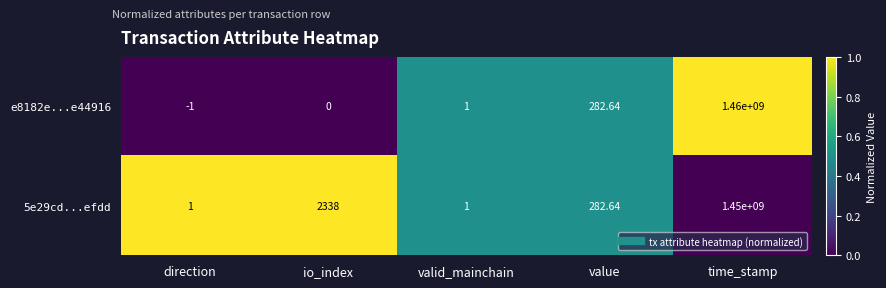

Which category has the highest value in the e8182e...e44916 series?

time_stamp